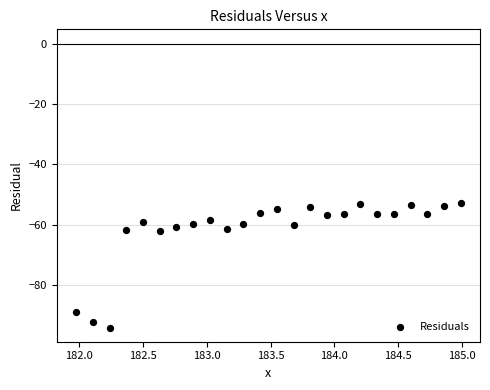

What is the range of X values (max minus min)?

3.0